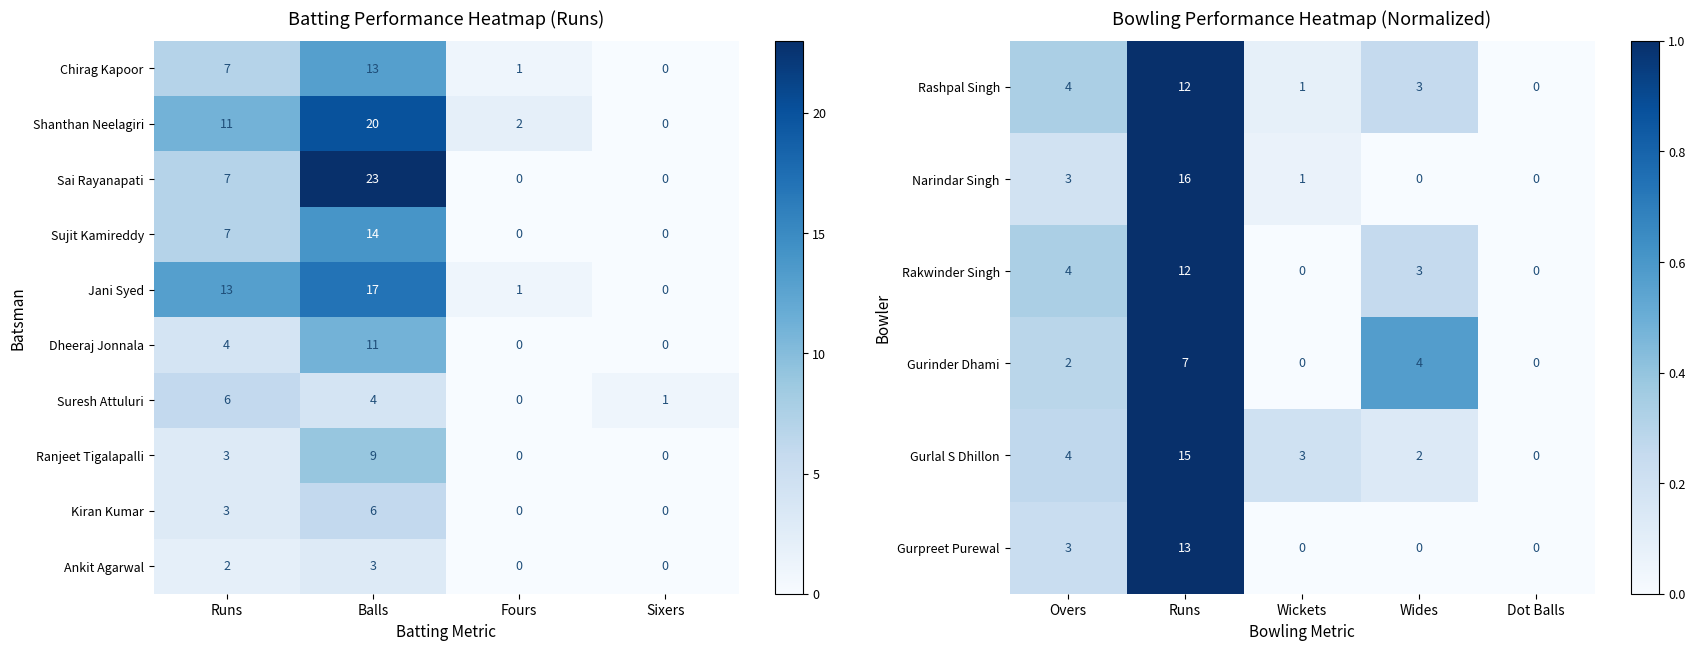

The value of Kiran Kumar at Fours is 3. True or false?

False